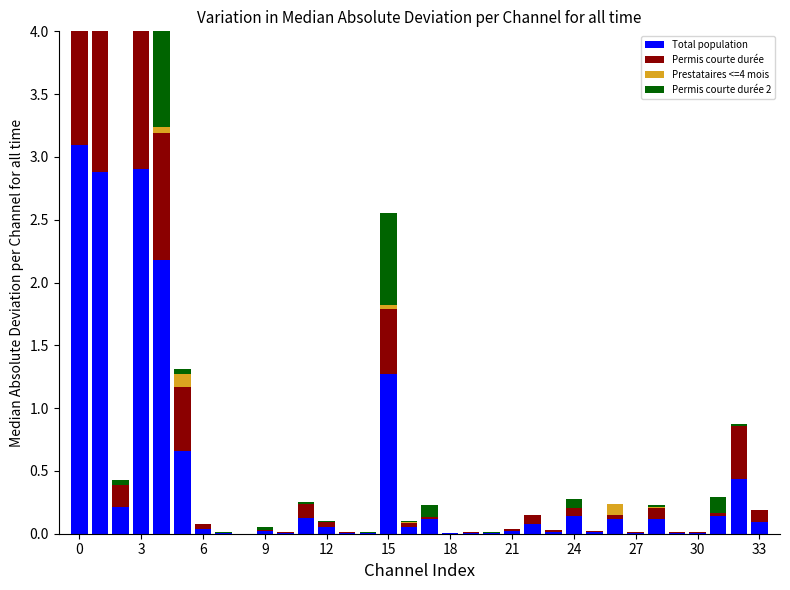

What is the difference between the maximum and minimum values in the Permis courte durée 2 series?

1.2